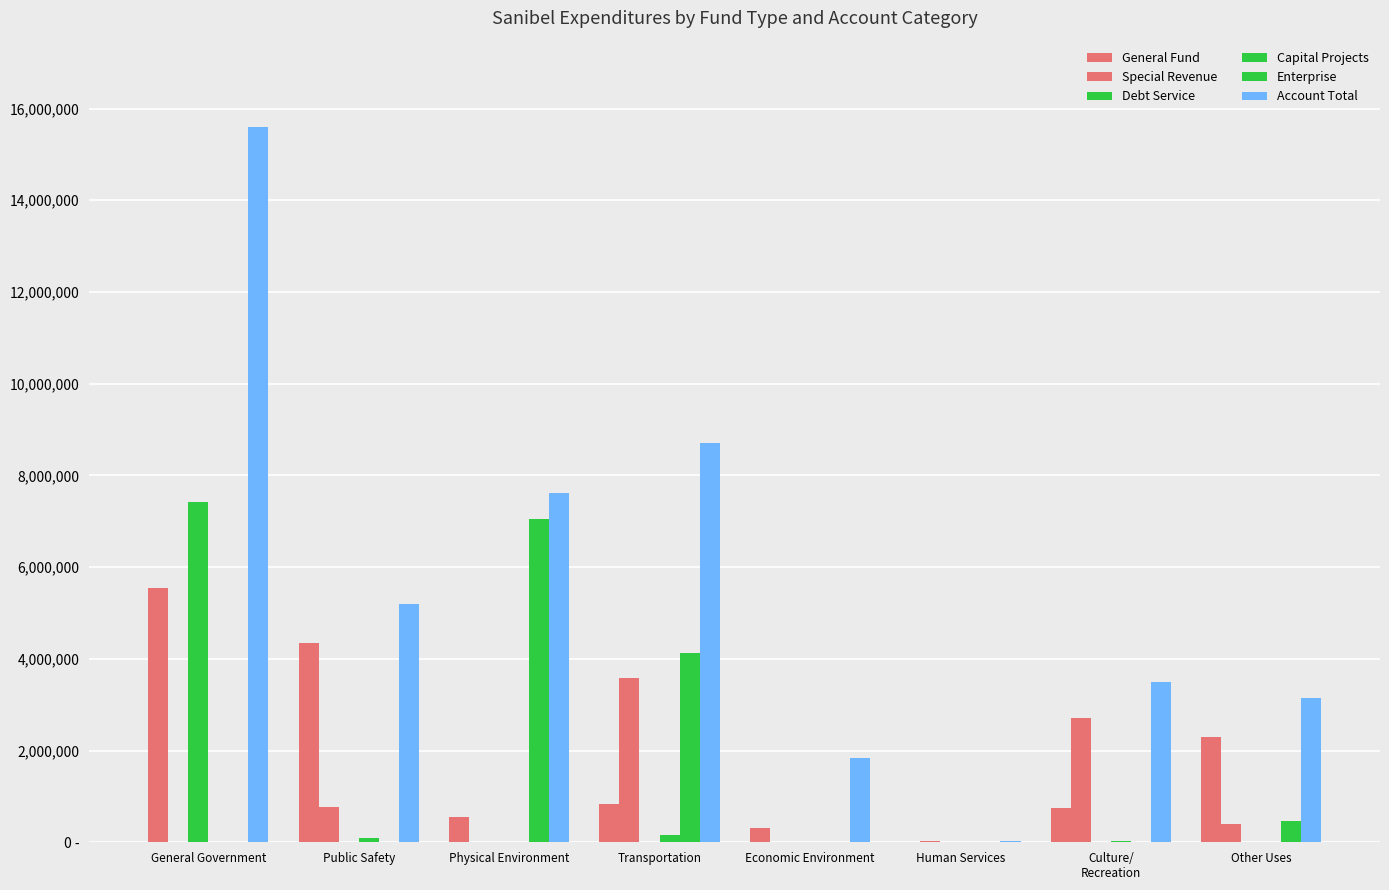

What is the difference between the second highest and second lowest values in the Account Total series?

6873205